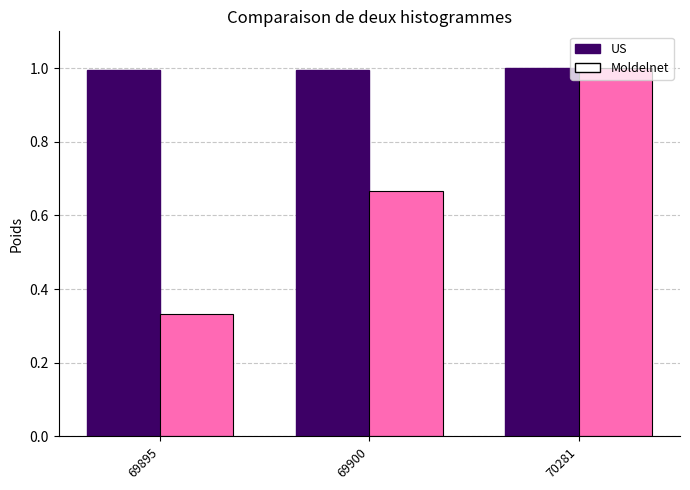

Does the chart contain any negative values?

No